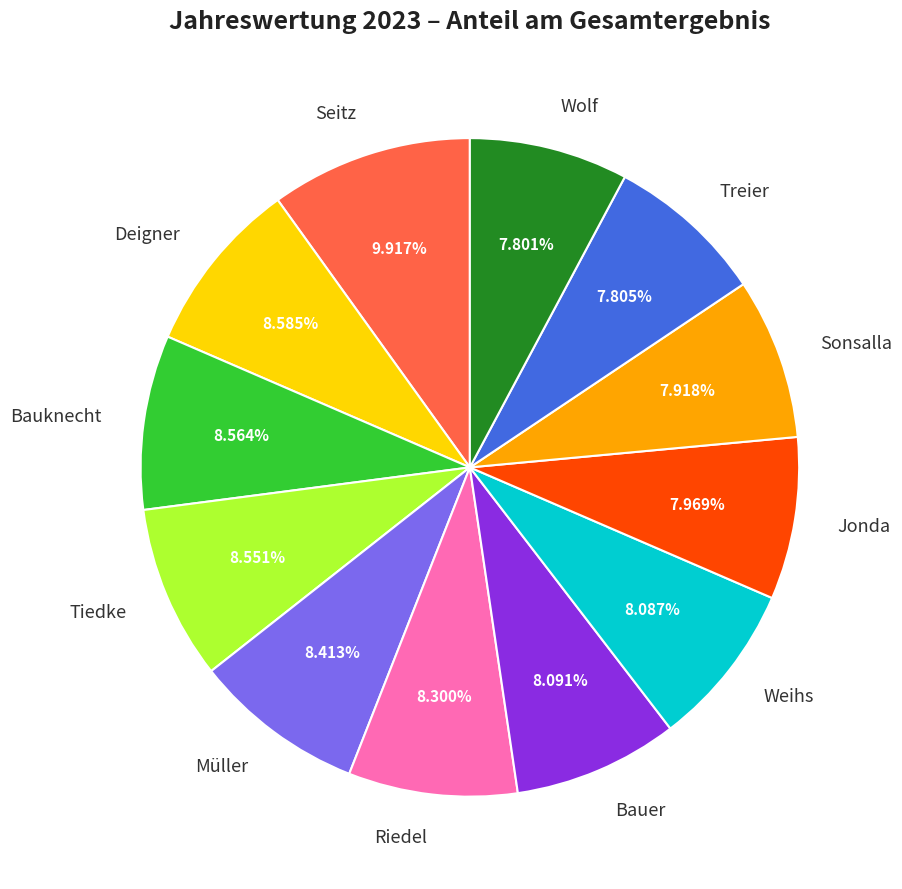

To the nearest percent, what percentage of the pie is Wolf?

8%